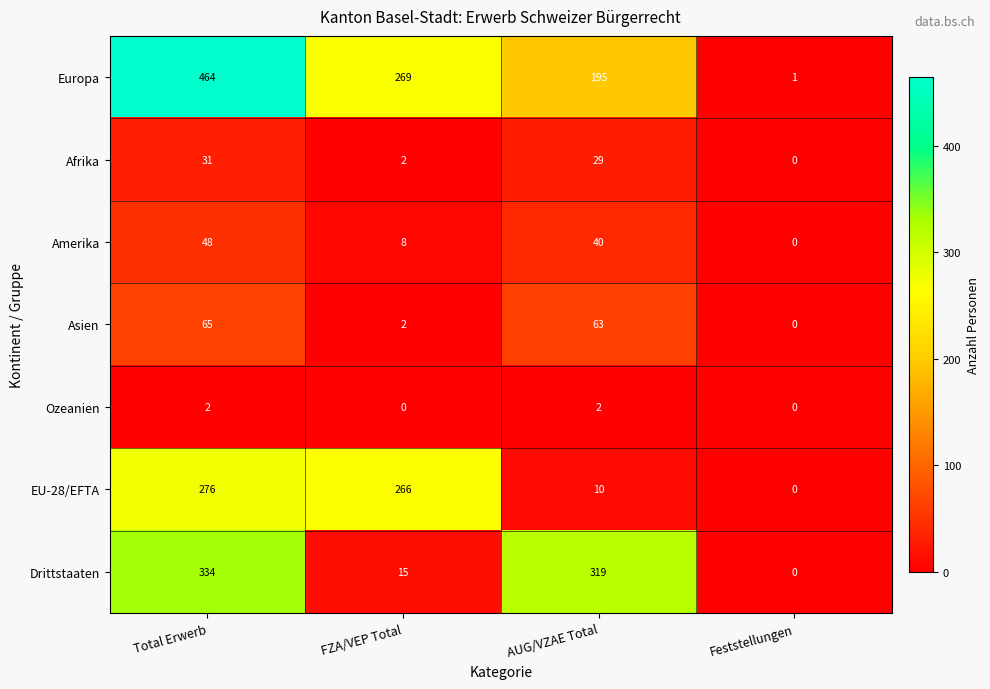

Between AUG/VZAE Total and Feststellungen, which series saw the biggest shift?

Drittstaaten